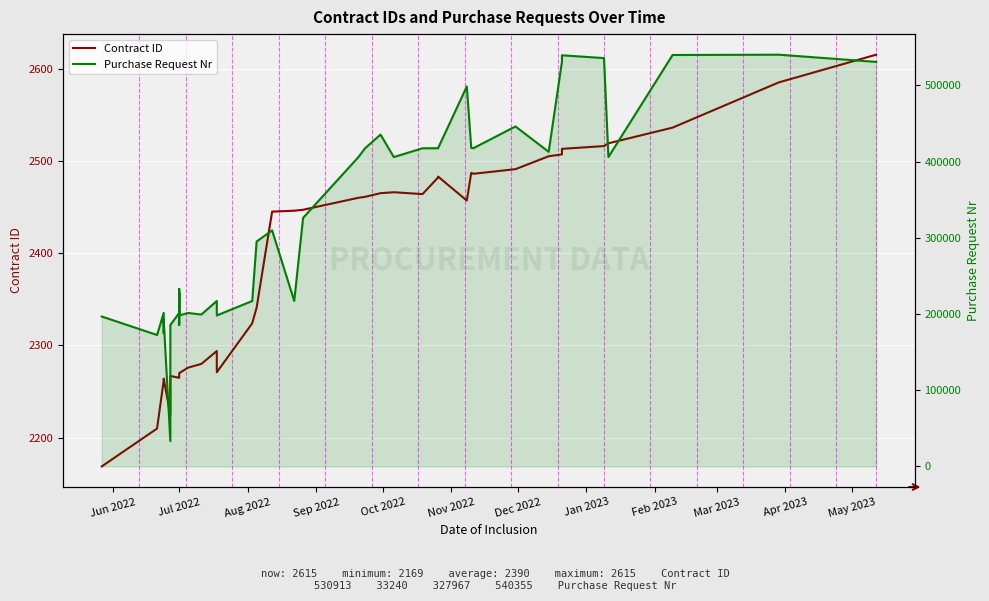

Is the value of Purchase Request Nr at 28 greater than the value of Contract ID at 17?

Yes